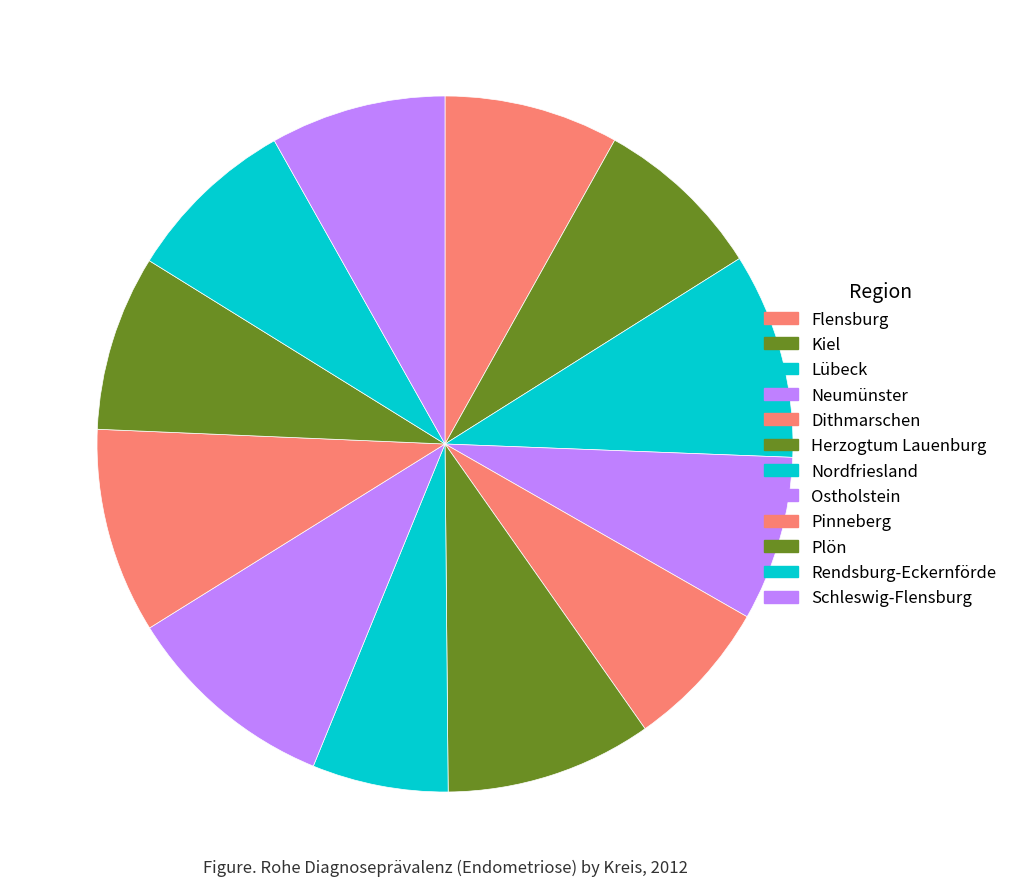

The Ostholstein slice represents 16% of the pie. True or false?

False